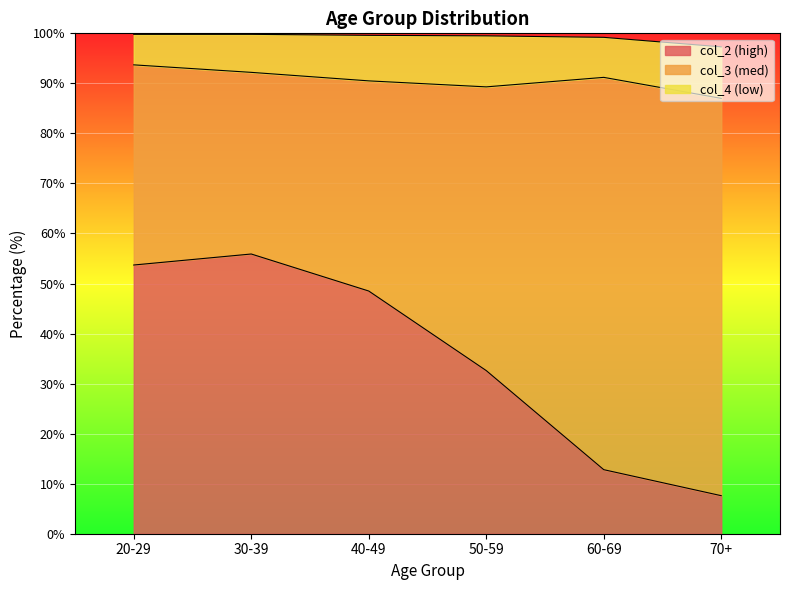

Which series has the largest total across all categories?

col_3